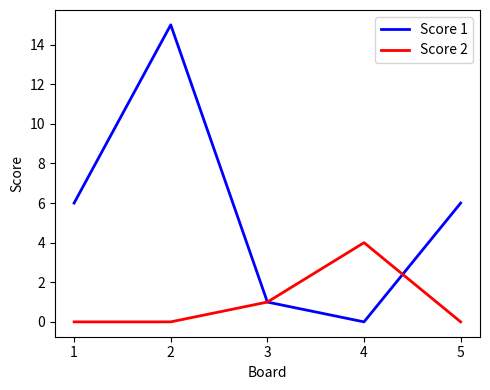

What are all the series names shown in the legend?

Score 1, Score 2